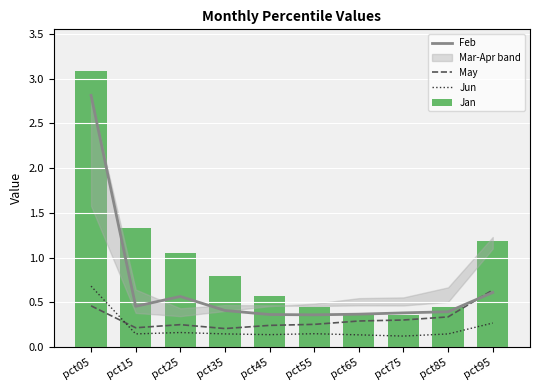

At pct35, list the series in order from largest to smallest.

Jan, Feb, May, Jun